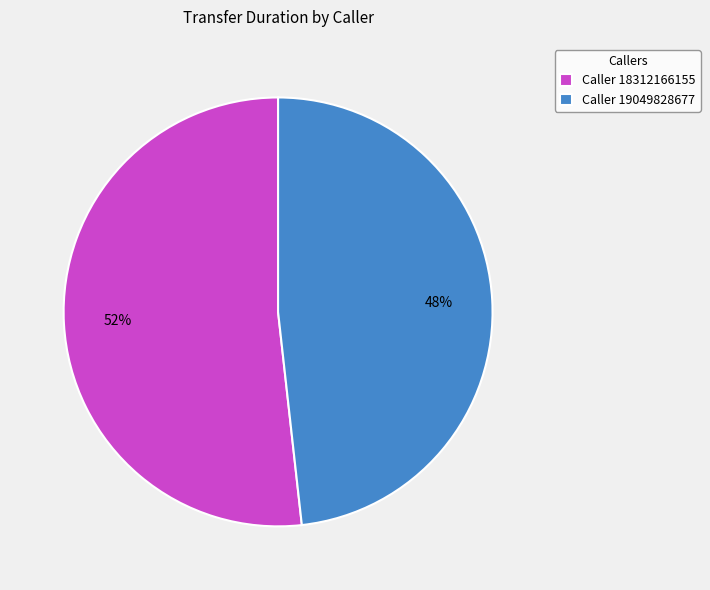

Approximately how many times larger is the value at Caller 19049828677 compared to Caller 18312166155?

0.9